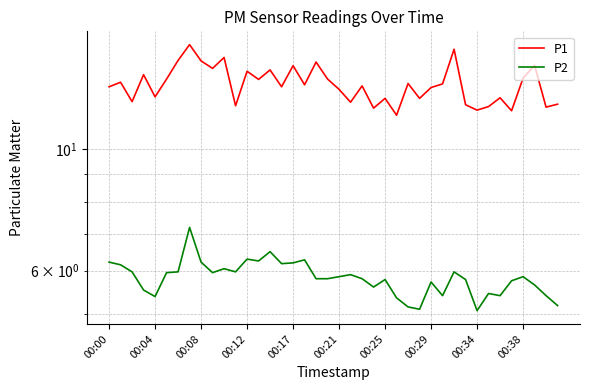

True or false: P2 and P1 intersect in this chart.

False